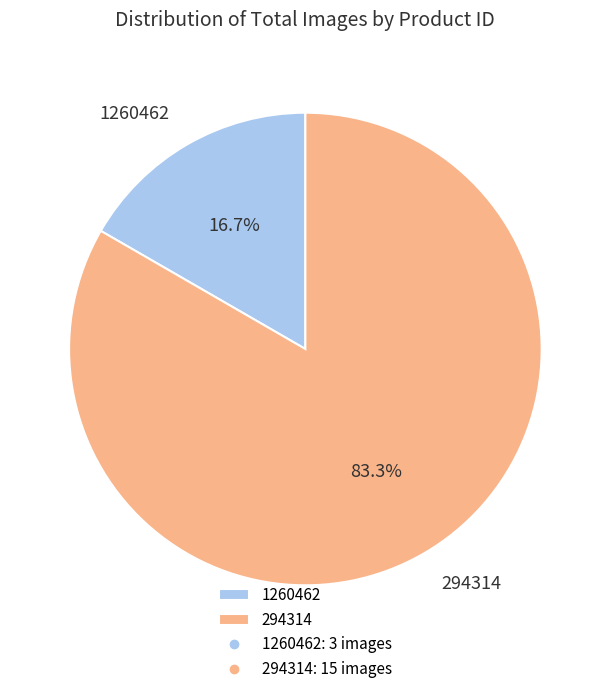

To the nearest percent, what is the difference between the 1260462 and 294314 slice percentages?

67%